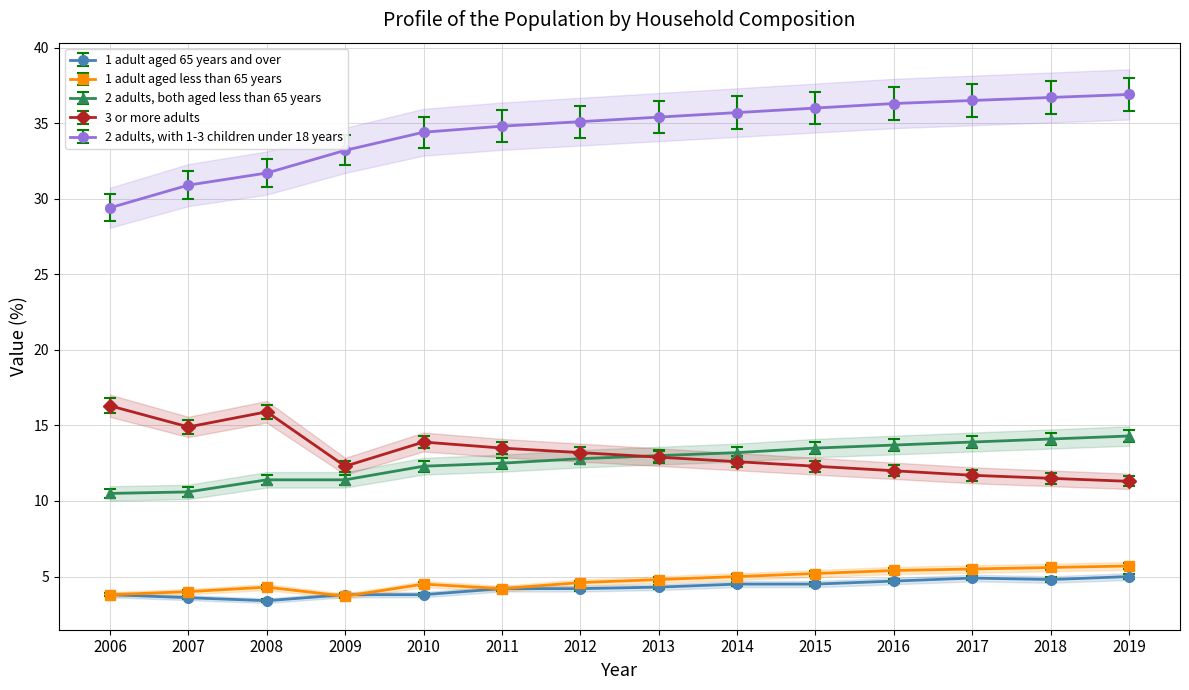

True or false: 3 or more adults and 2 adults, both aged less than 65 years intersect in this chart.

True